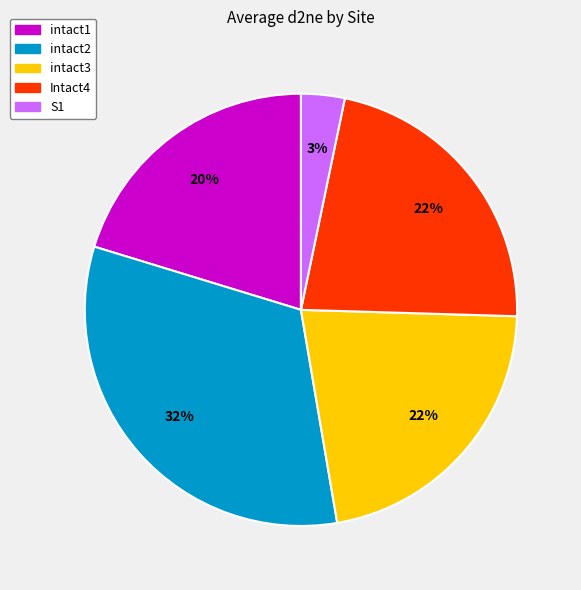

Do S1 and intact2 together represent more than half of the pie?

No